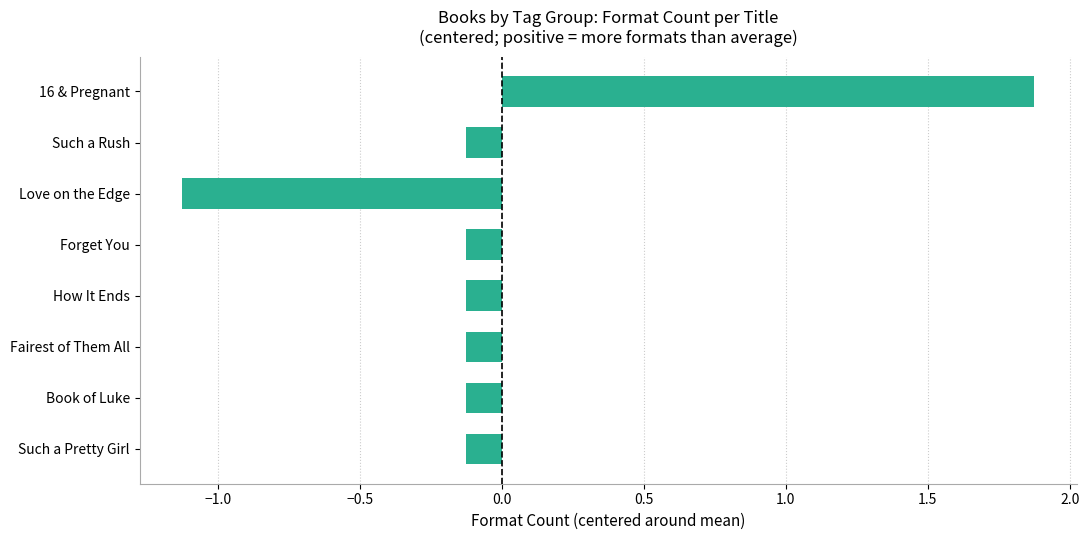

The chart shows a value of -1.1 at Love on the Edge. True or false?

True